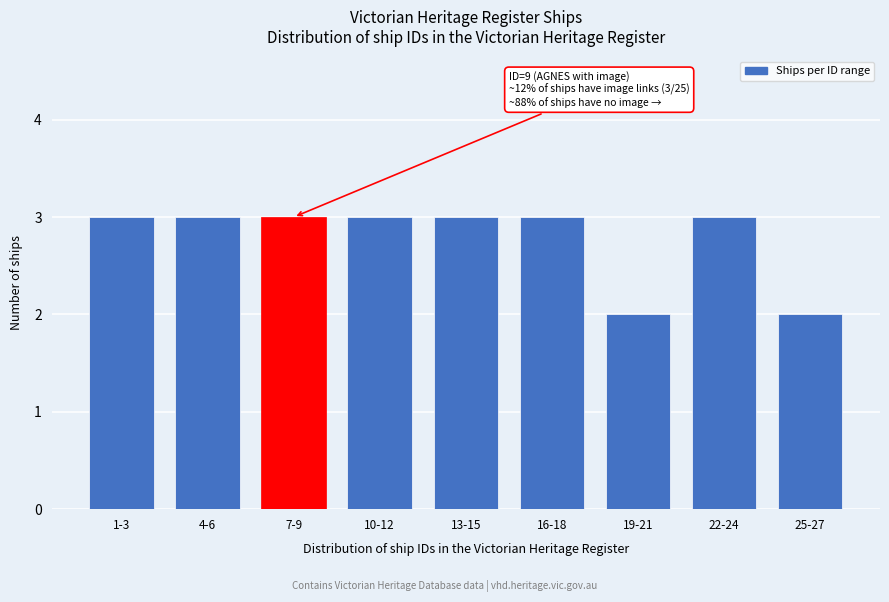

Reading left to right, transcribe all the data shown in this chart.

1-3=3	4-6=3	7-9=3	10-12=3	13-15=3	16-18=3	19-21=2	22-24=3	25-27=2